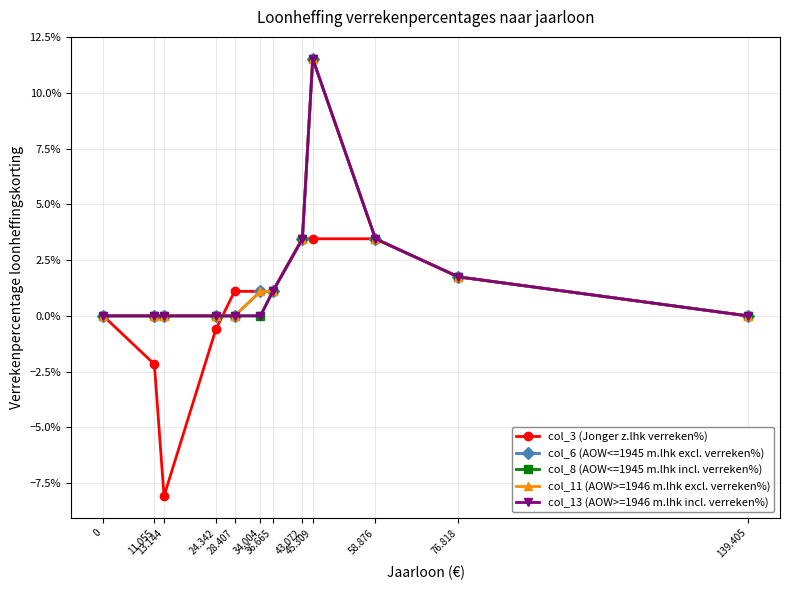

What are all the series names shown in the legend?

col_3 (Jonger z.lhk verreken%), col_6 (AOW<=1945 m.lhk excl. verreken%), col_8 (AOW<=1945 m.lhk incl. verreken%), col_11 (AOW>=1946 m.lhk excl. verreken%), col_13 (AOW>=1946 m.lhk incl. verreken%)